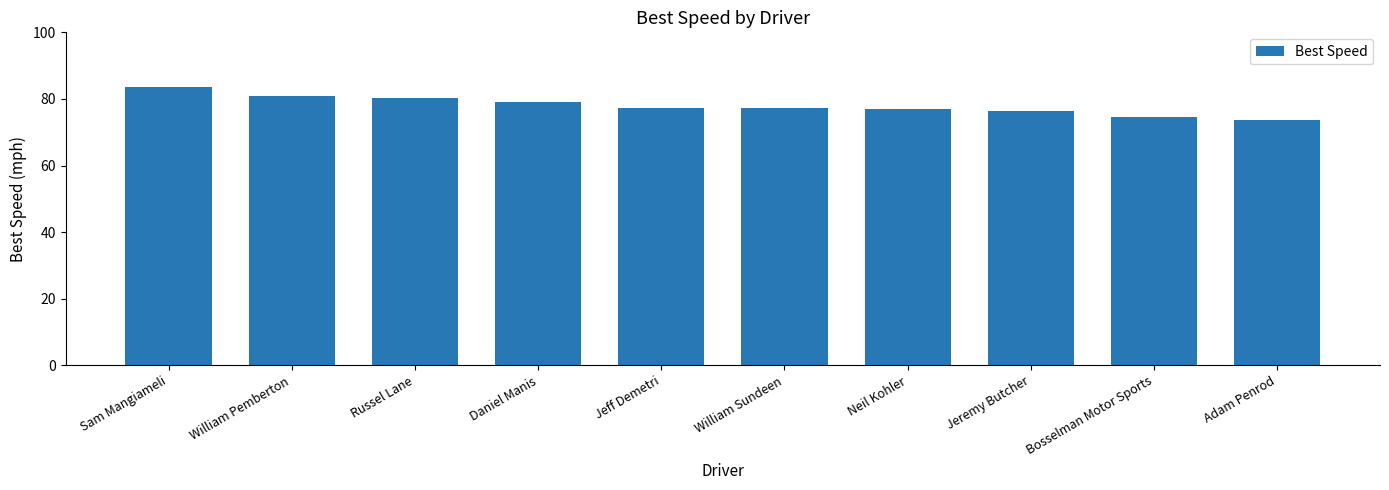

What is the difference between the values at Adam Penrod and Bosselman Motor Sports?

1.1